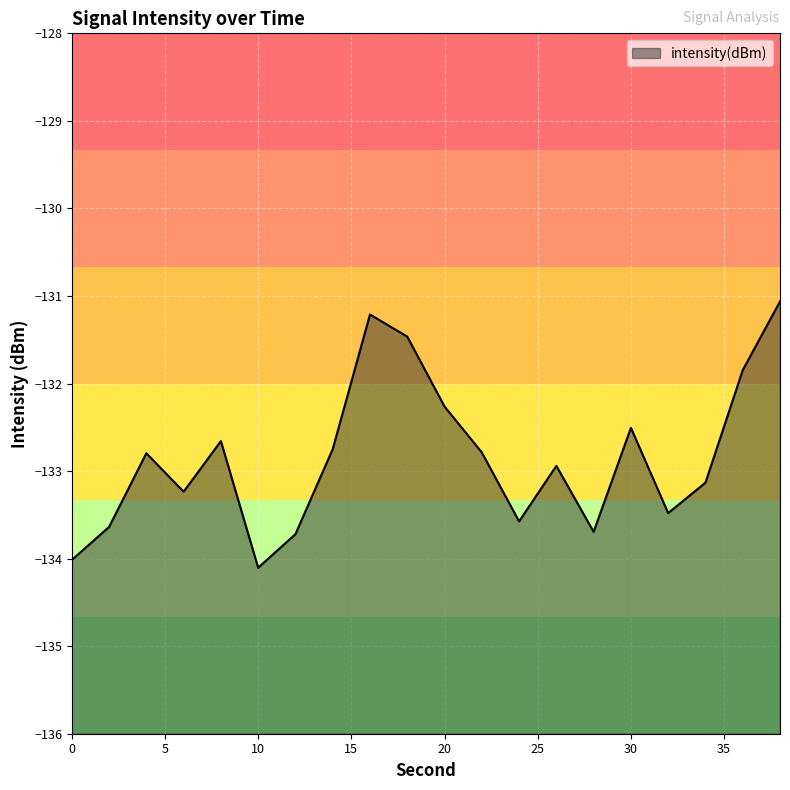

What is the greatest value displayed?

-131.1